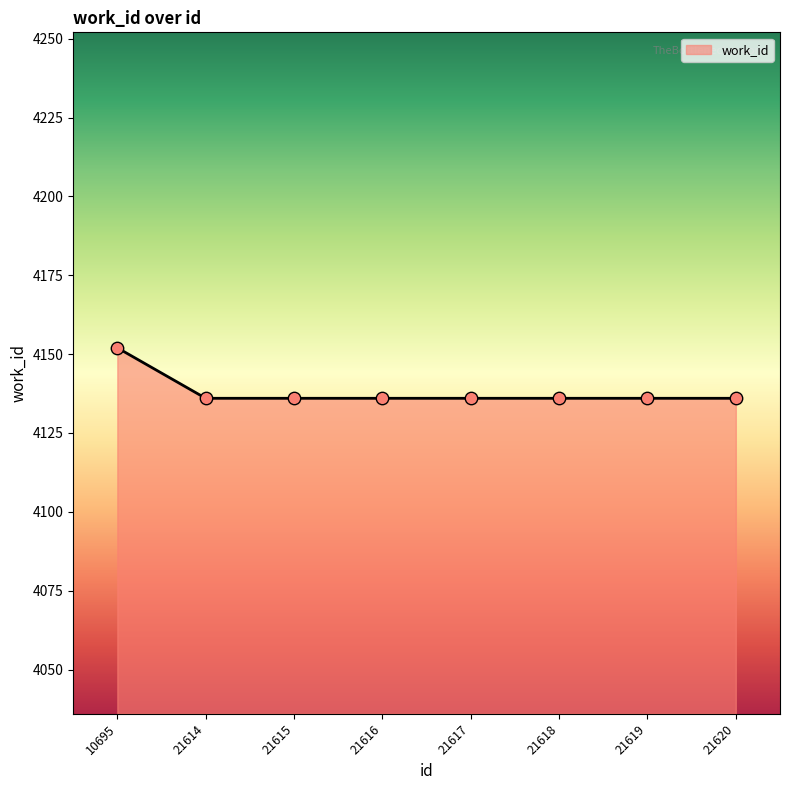

What is the ratio of the value at 21620 to the value at 21617?

1.0